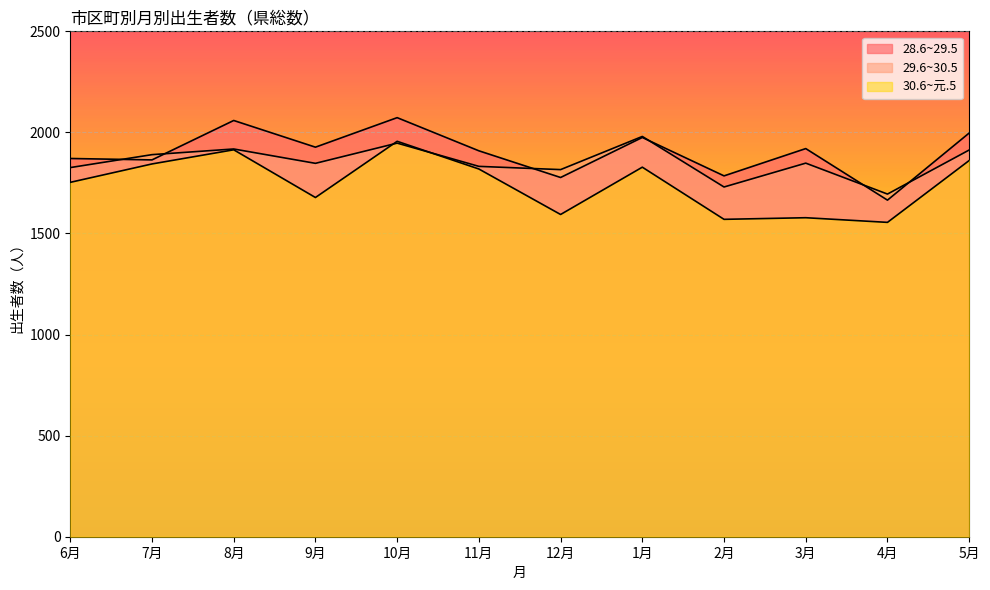

At which label does 28.6~29.5 reach its peak?

10月